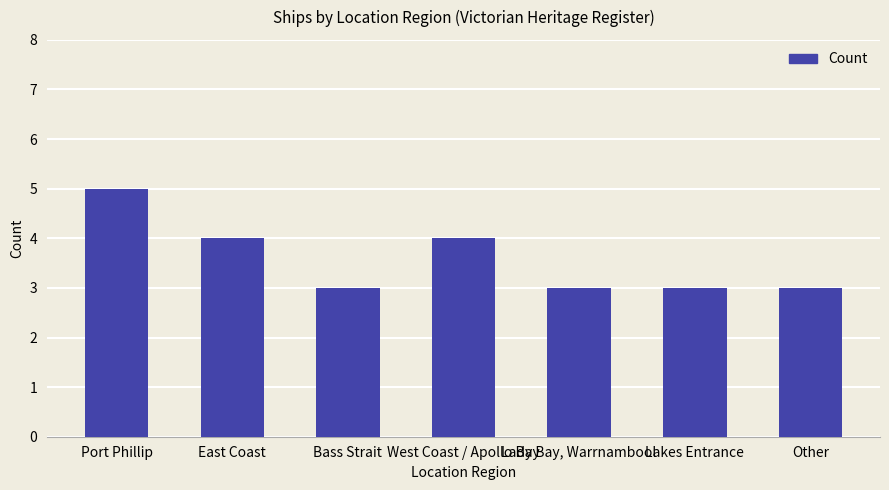

Reading left to right, extract all data points from this chart.

5	4	3	4	3	3	3